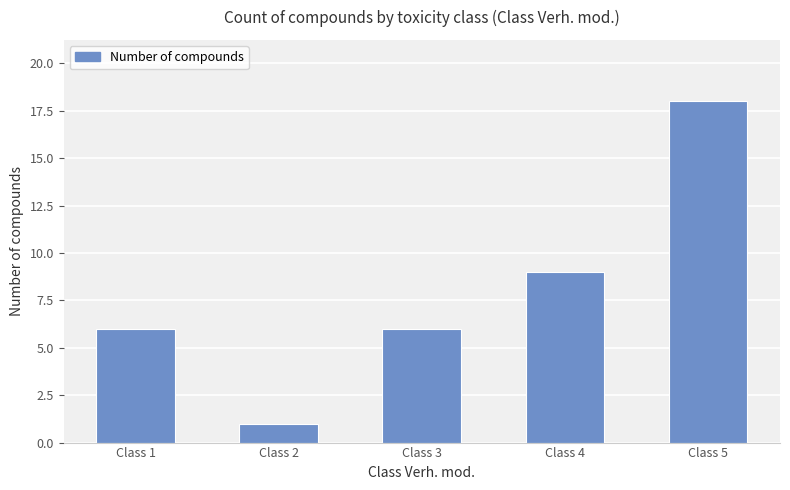

Does the chart contain any negative values?

No